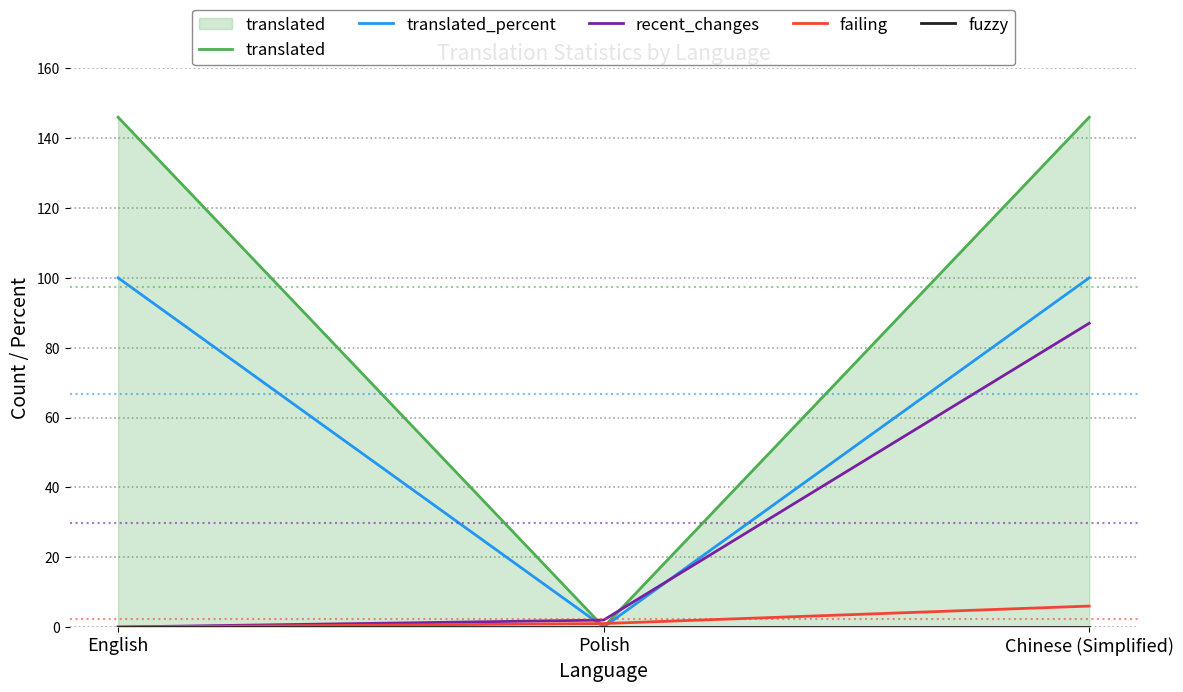

Reading right to left, transcribe all the data shown in this chart.

translated: Chinese (Simplified)=146	Polish=0	English=146
translated_percent: Chinese (Simplified)=100	Polish=0	English=100
recent_changes: Chinese (Simplified)=87	Polish=2	English=0
failing: Chinese (Simplified)=6	Polish=1	English=0
fuzzy: Chinese (Simplified)=0	Polish=0	English=0